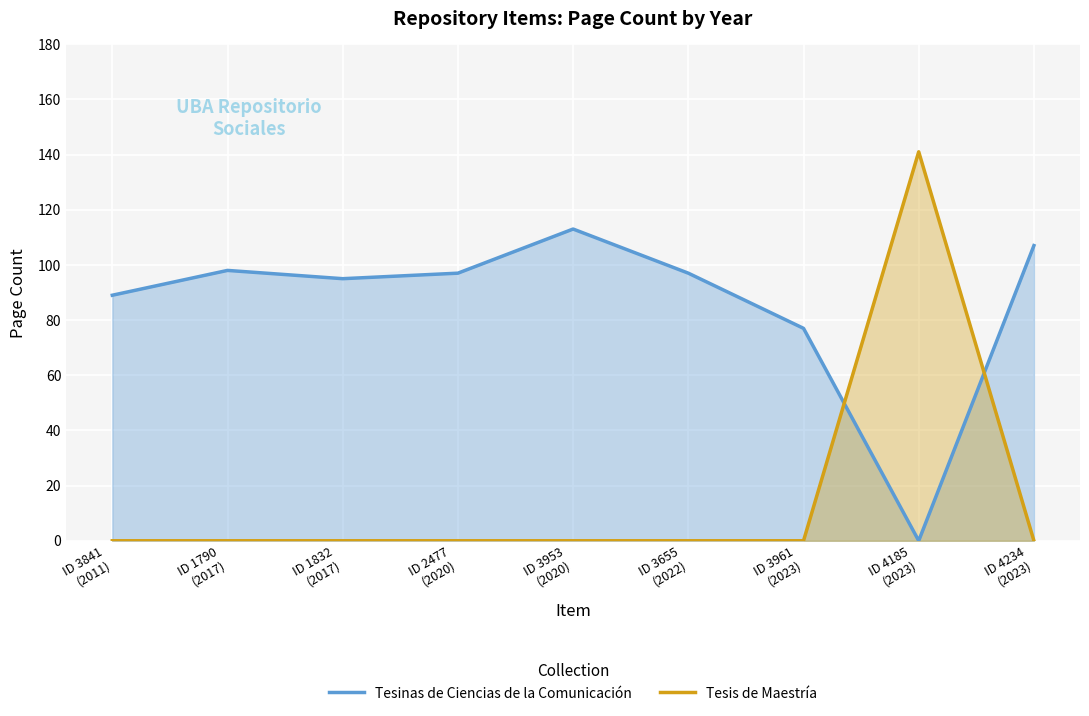

How many interior local peaks does the Tesinas de Ciencias de la Comunicación series have?

2